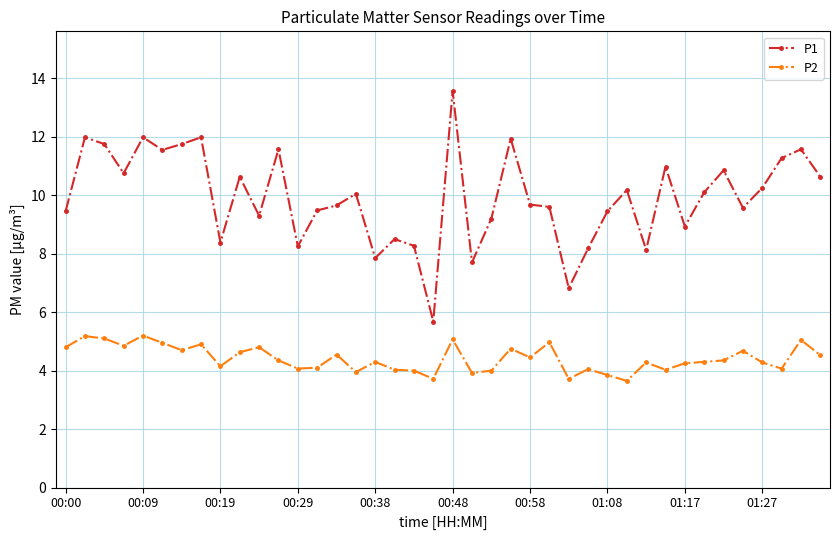

True or false: P2 has more than 0 interior local peaks.

True